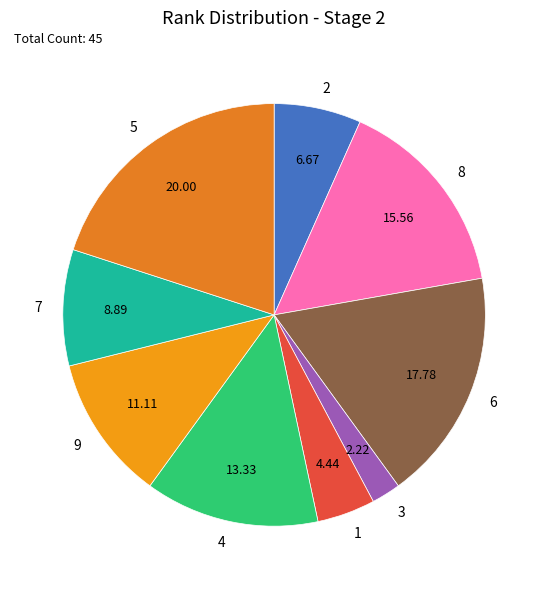

Does any single category account for the majority?

No